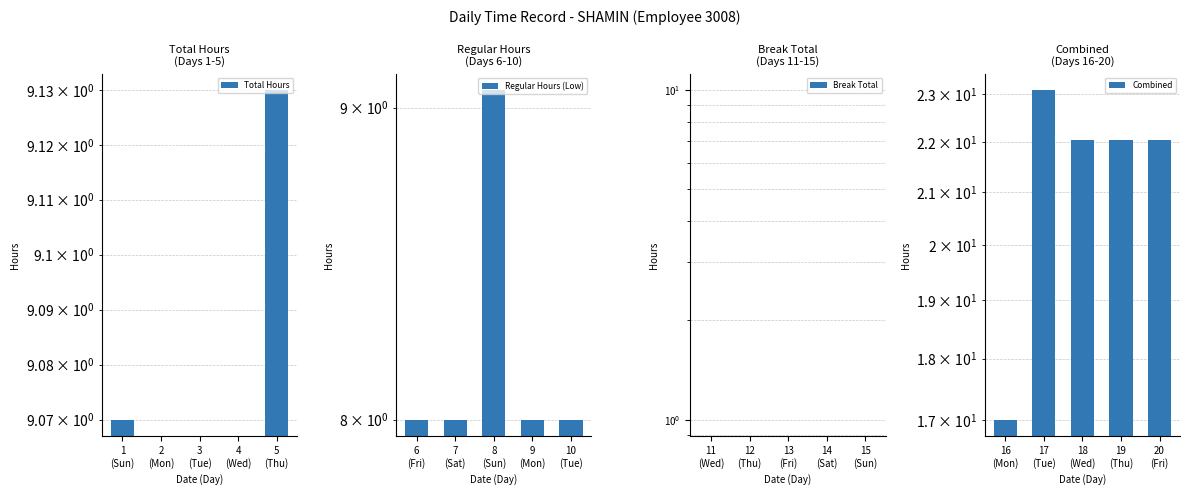

Reading left to right, extract all data points from this chart.

Total Hours: 9.1	0.0	0.0	0.0	9.1
Regular Hours (Low): 8.0	8.0	9.1	8.0	8.0
Break Total: 0.0	0.0	0.0	0.0	0.0
Combined: 17.0	23.1	22.0	22.1	22.0